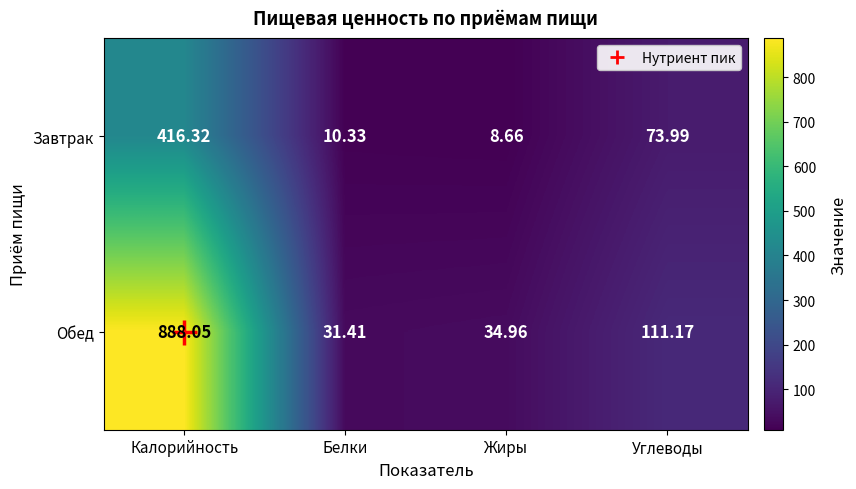

Which category has the lowest value in the Завтрак series?

Жиры